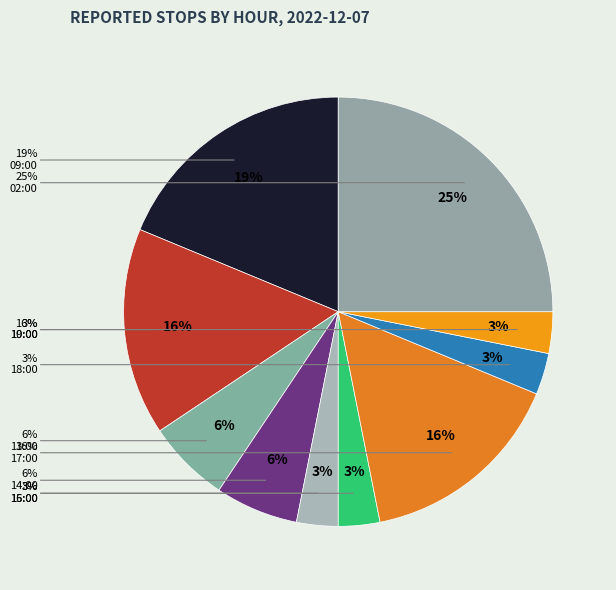

The 16:00 slice represents 3% of the pie. True or false?

True